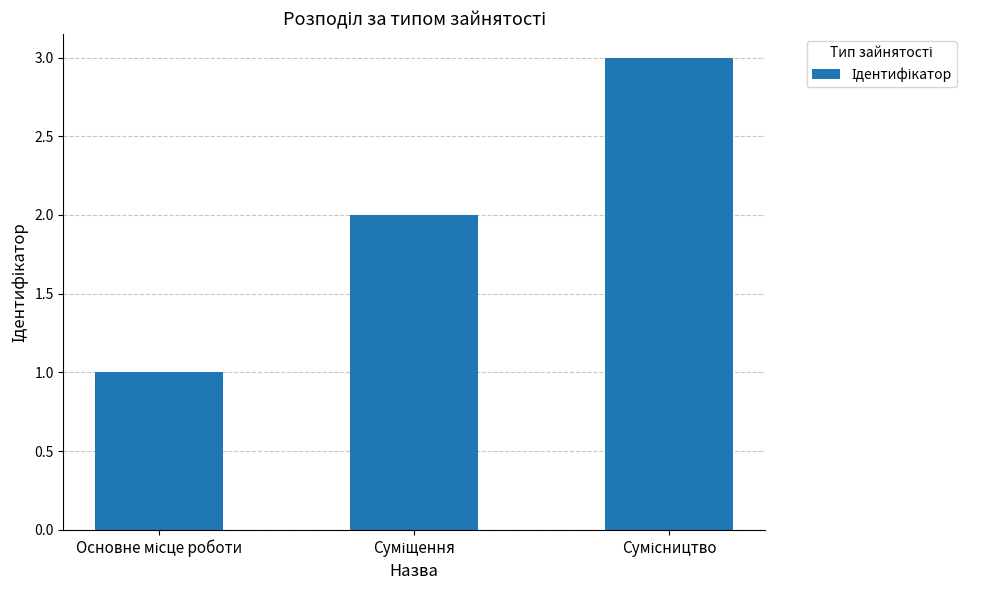

What is the greatest value displayed?

3